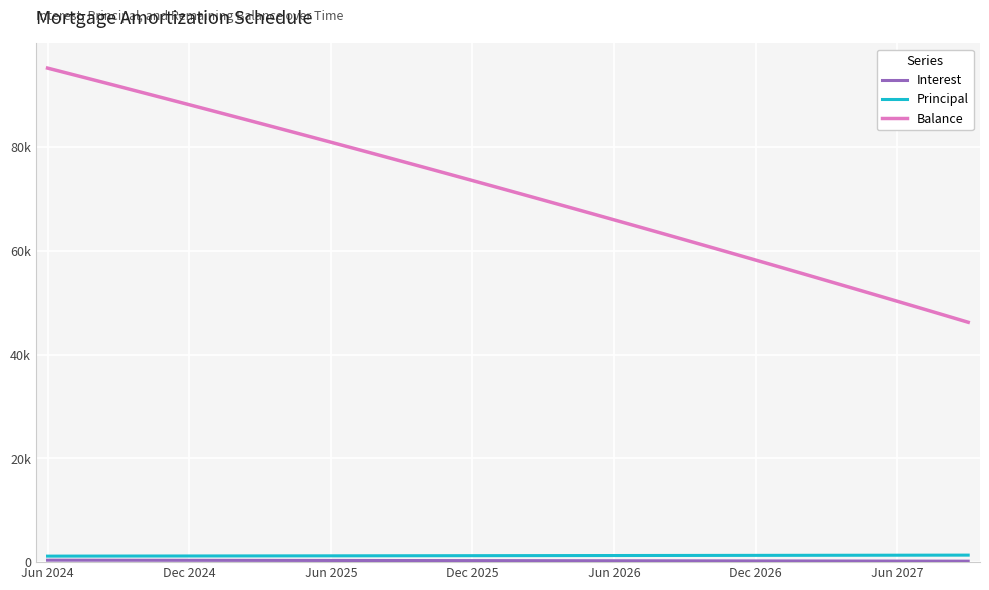

Does the chart have visible grid lines?

Yes